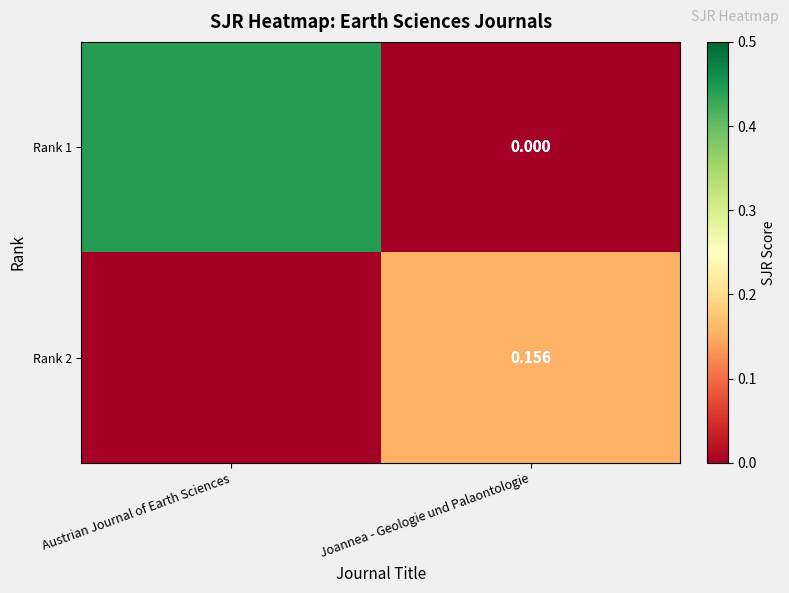

Is the value of Rank 1 at Austrian Journal of Earth Sciences greater than the value of Rank 2 at Joannea - Geologie und Palaontologie?

Yes